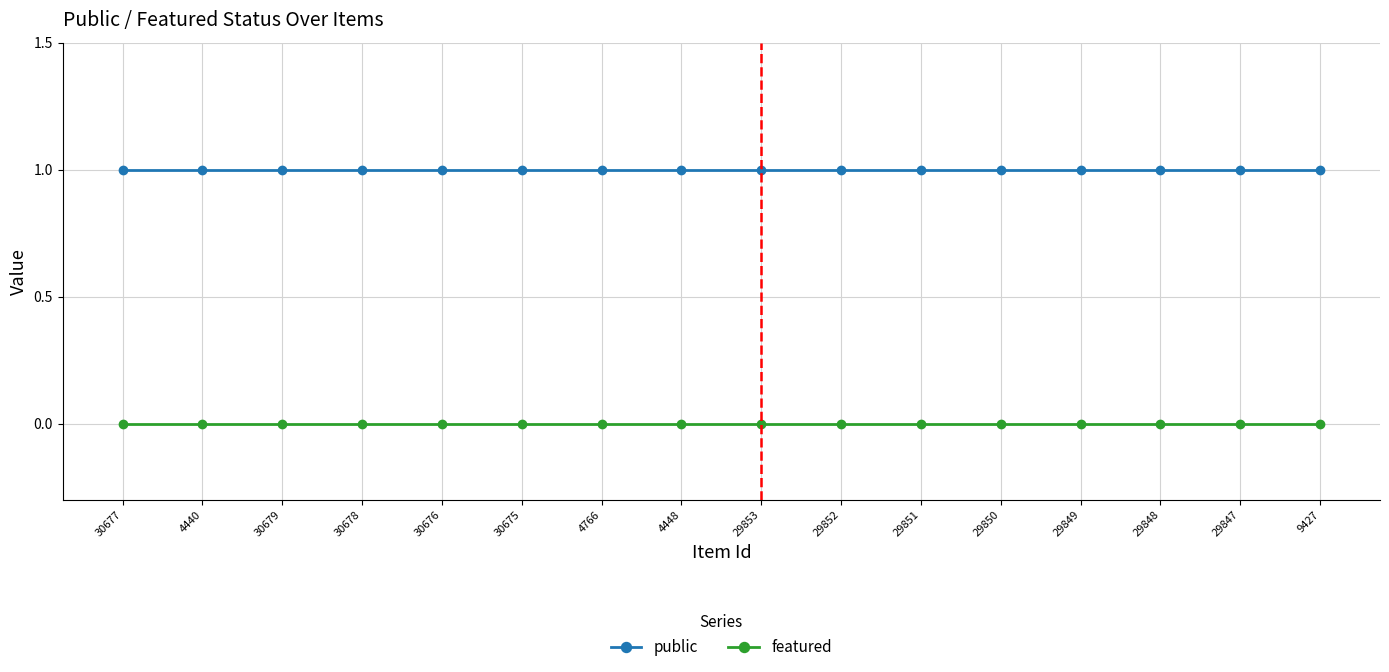

Reading left to right, extract all data points from this chart.

public: 1	1	1	1	1	1	1	1	1	1	1	1	1	1	1	1
featured: 0	0	0	0	0	0	0	0	0	0	0	0	0	0	0	0